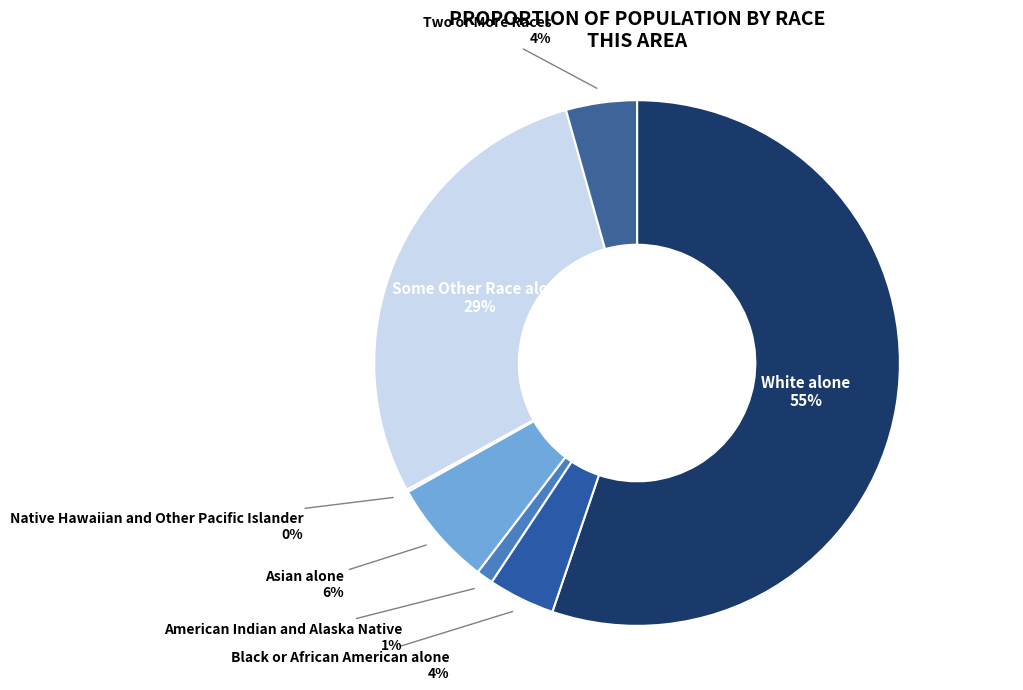

Which category has the smallest portion of the pie?

Native Hawaiian and Other Pacific Islander